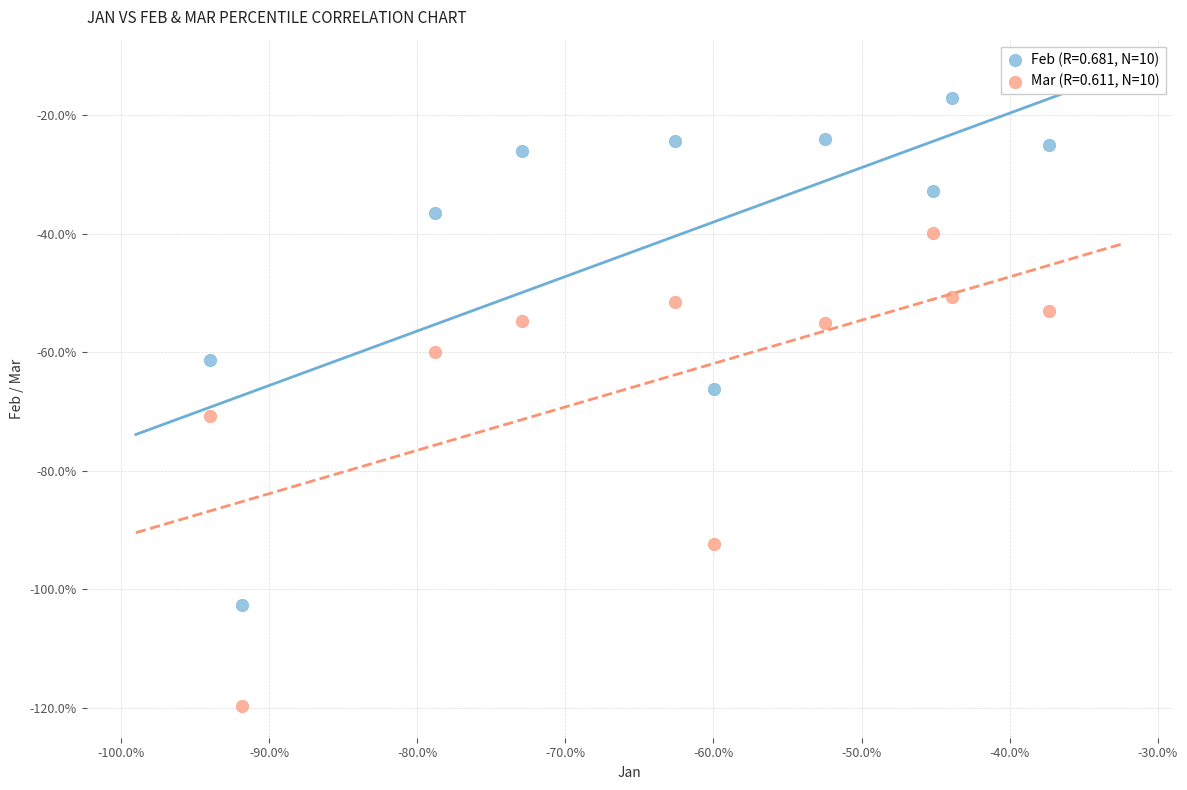

What are all the series names shown in the legend?

Feb (R=0.681, N=10), Mar (R=0.611, N=10)